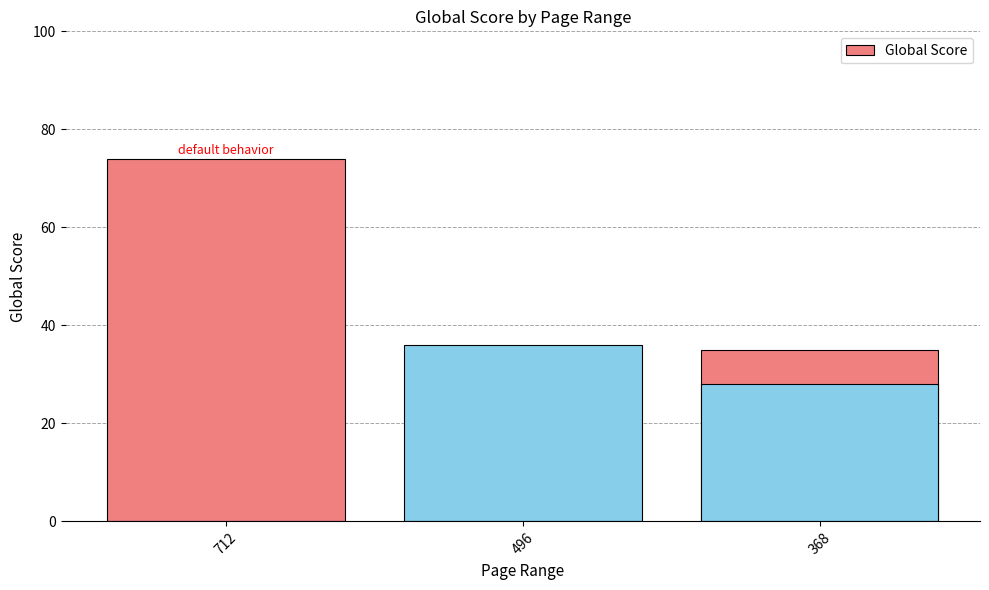

What is the minimum value shown in the chart?

28